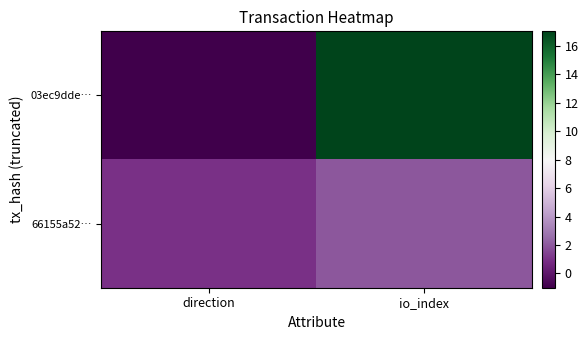

What is the minimum value shown in the chart?

-1